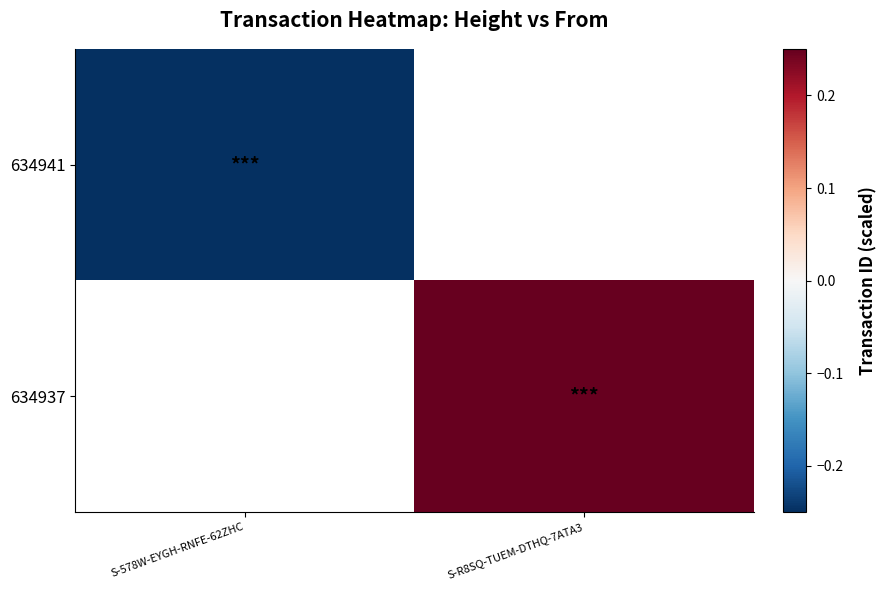

How many series are shown in this chart?

2